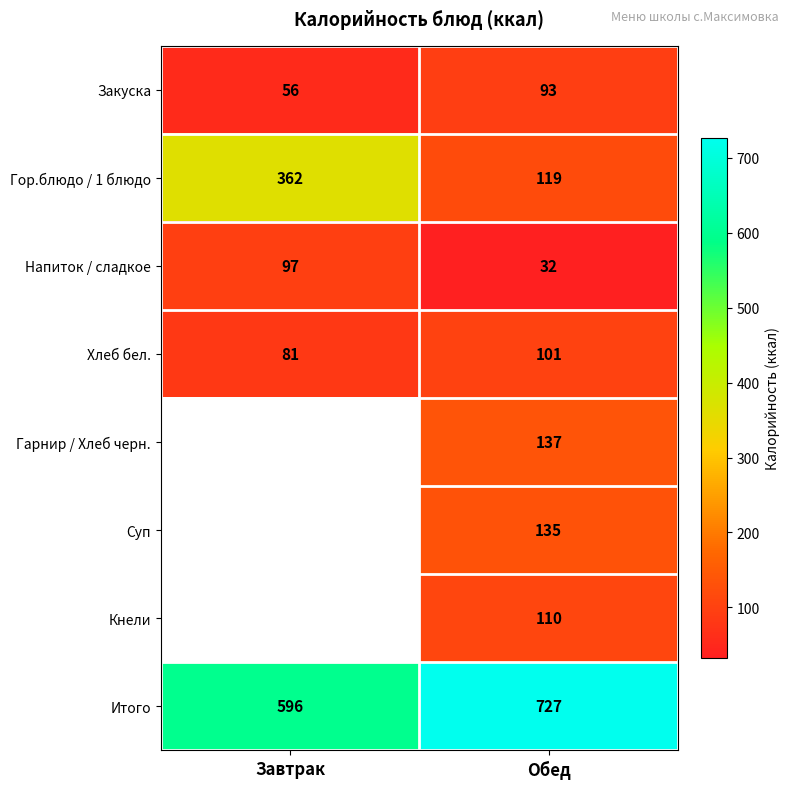

Is it true that Итого equals 373 at Обед?

False